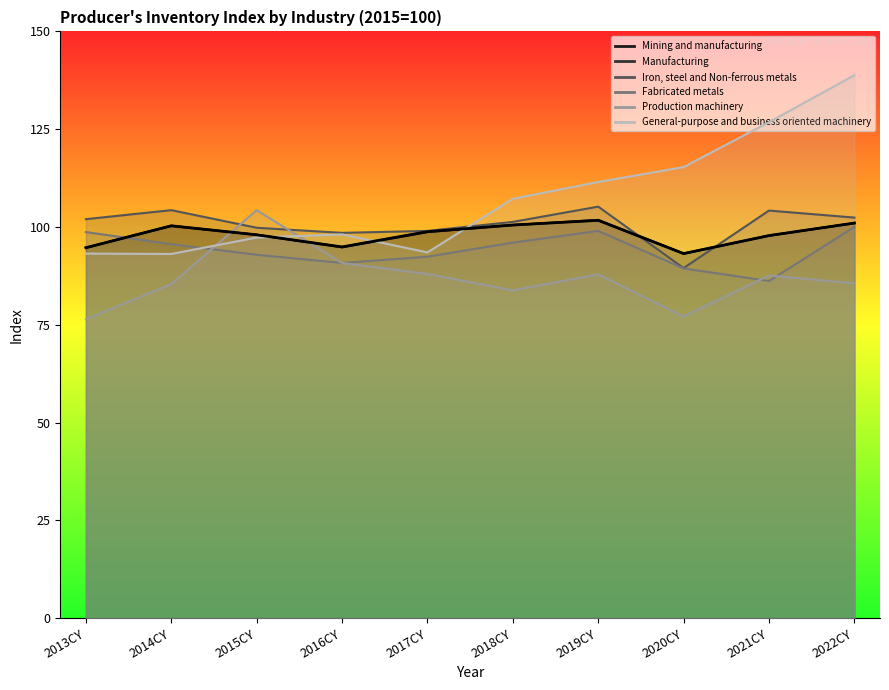

The chart shows a value of 28.5 at 2020CY. True or false?

False